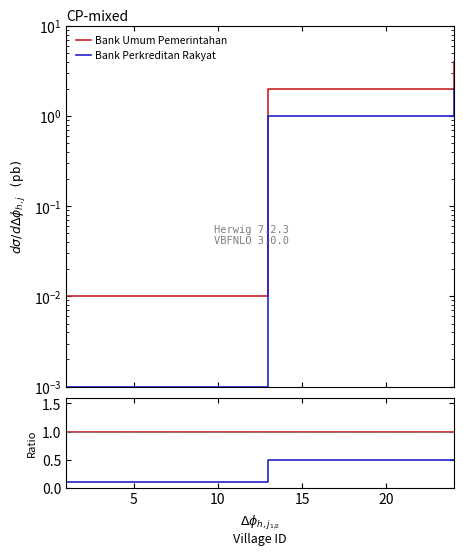

Is it true that Bank Perkreditan Rakyat equals 0.7 at 22?

False